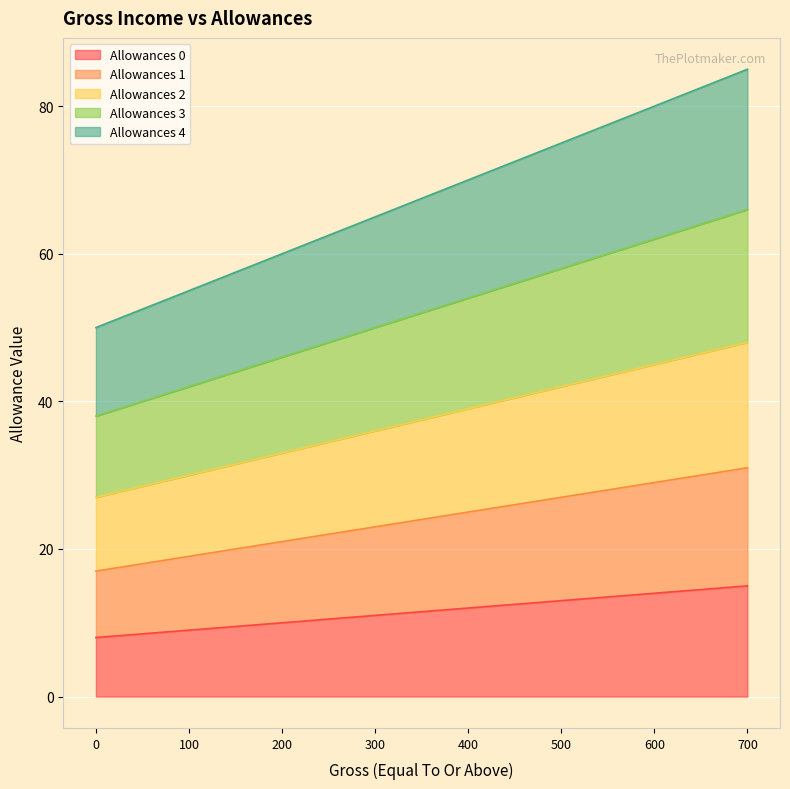

True or false: Allowances 3 and Allowances 0 cross at least once.

False